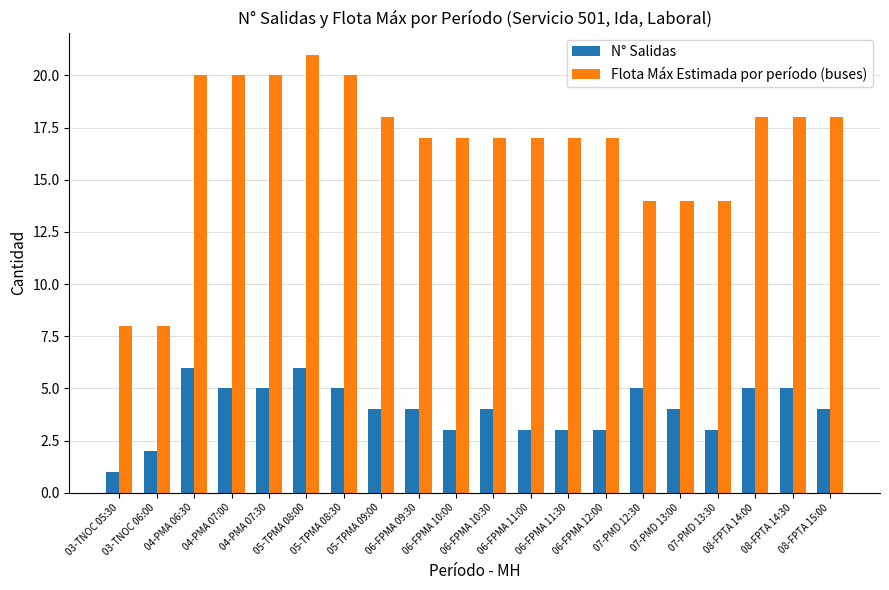

List the series in order of their overall mean, lowest first.

N° Salidas, Flota Máx Estimada por período (buses)